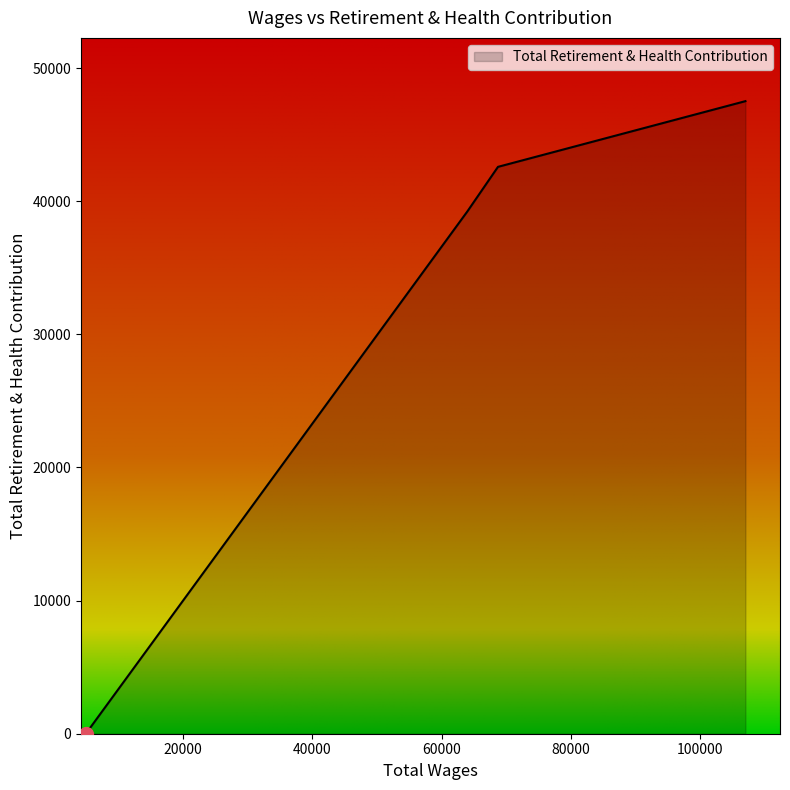

What is the difference between the maximum and minimum values?

47511